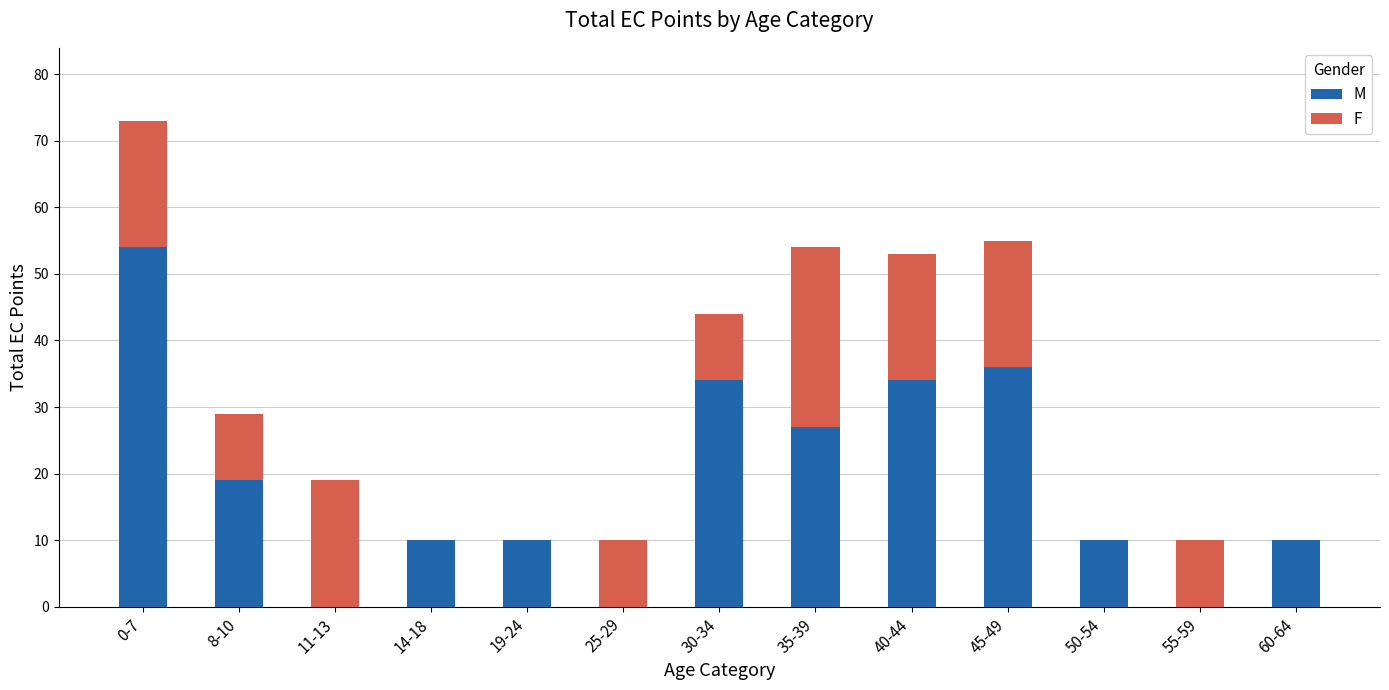

Count the number of data series in this chart.

2